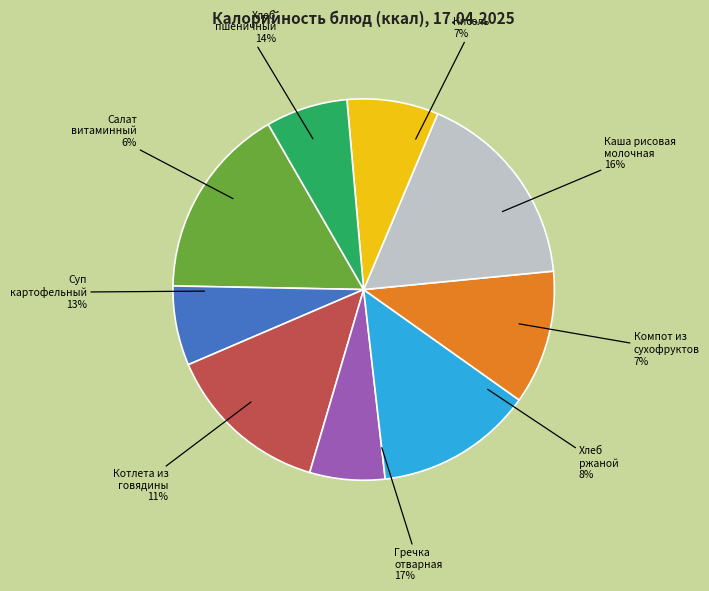

To the nearest percent, what is the combined percentage of Котлета из говядины and Каша рисовая молочная вязкая?

28%